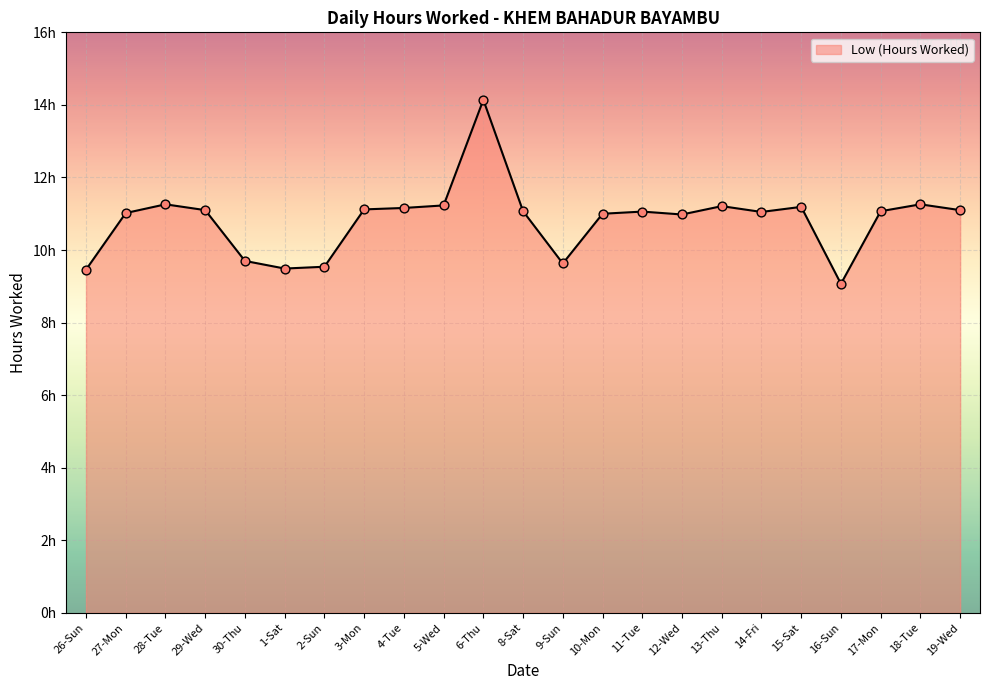

What is the change in value from 4-Tue to 14-Fri?

-0.1